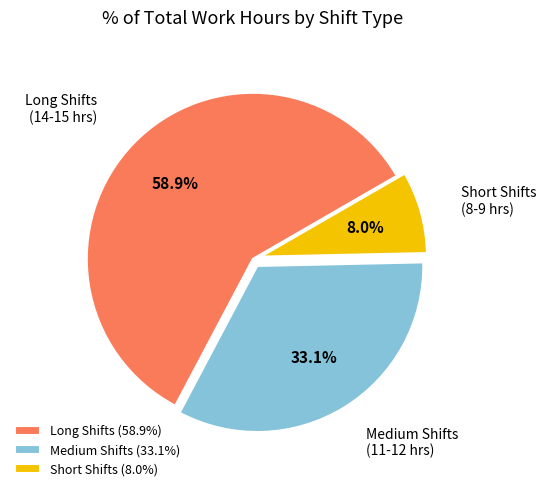

Combined, do Long Shifts (58.9%) and Short Shifts (8.0%) account for over 50%?

Yes